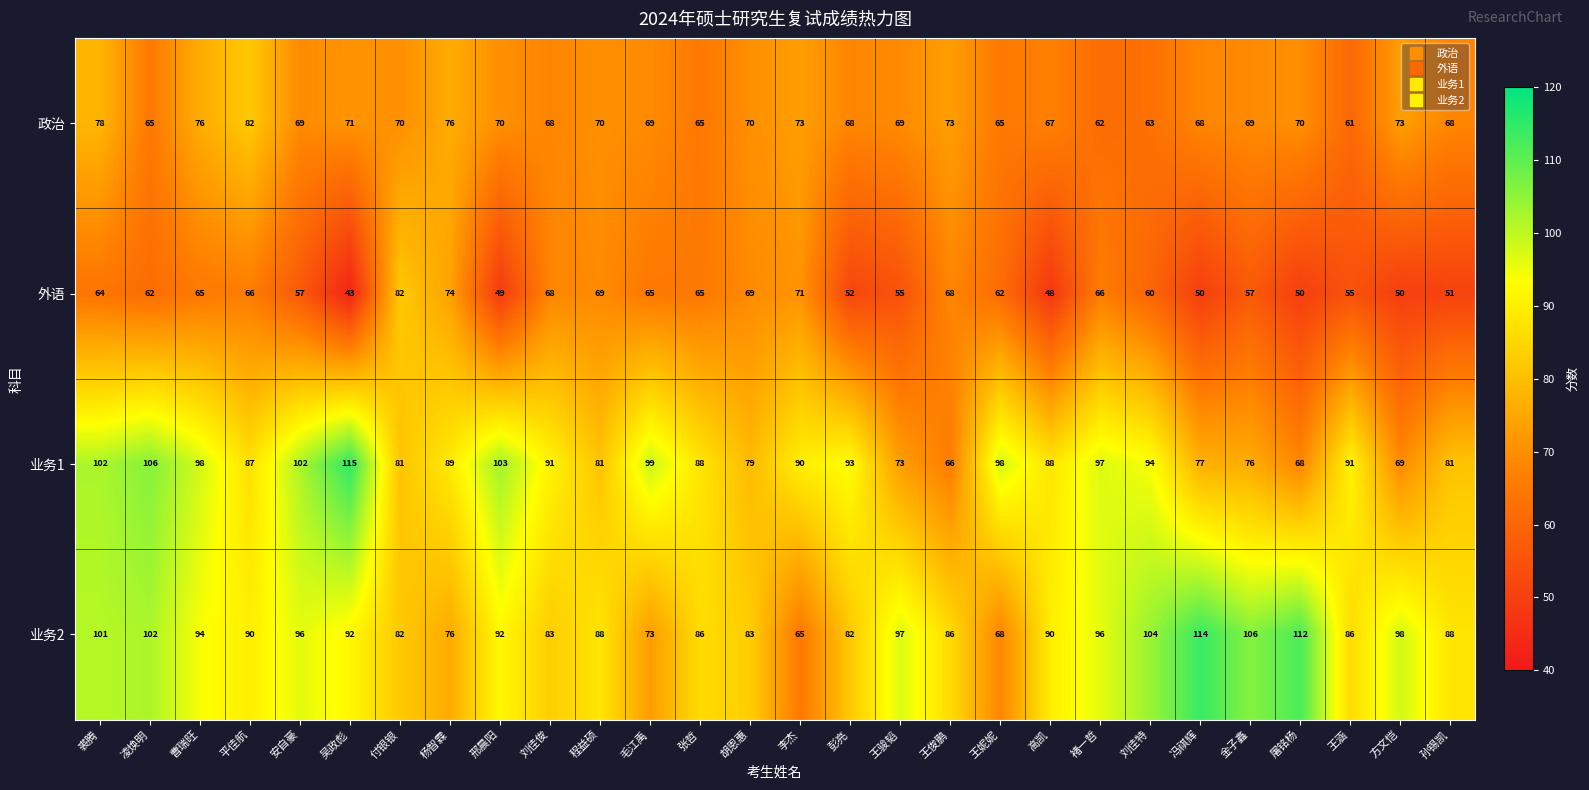

Between 裘腾 and 吴政彪, which series saw the biggest shift?

外语